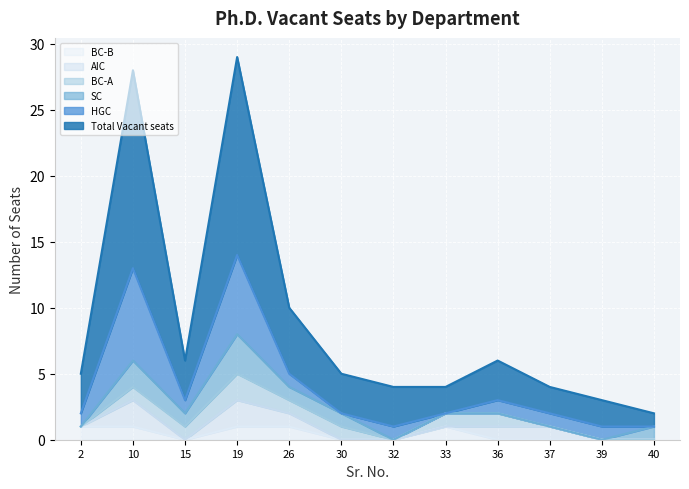

Which category has the highest value in the BC-B series?

2